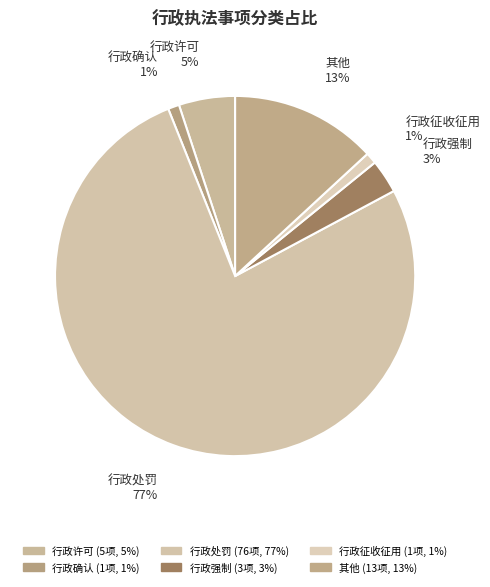

How many segments does this pie chart have?

6